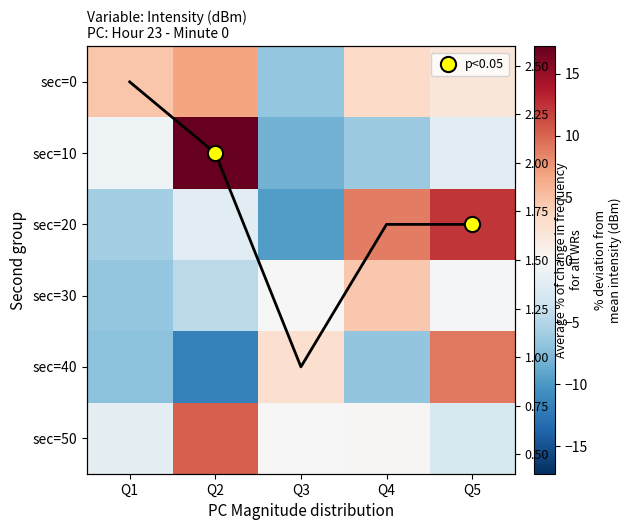

Which series changed the most between Q2 and Q3?

10